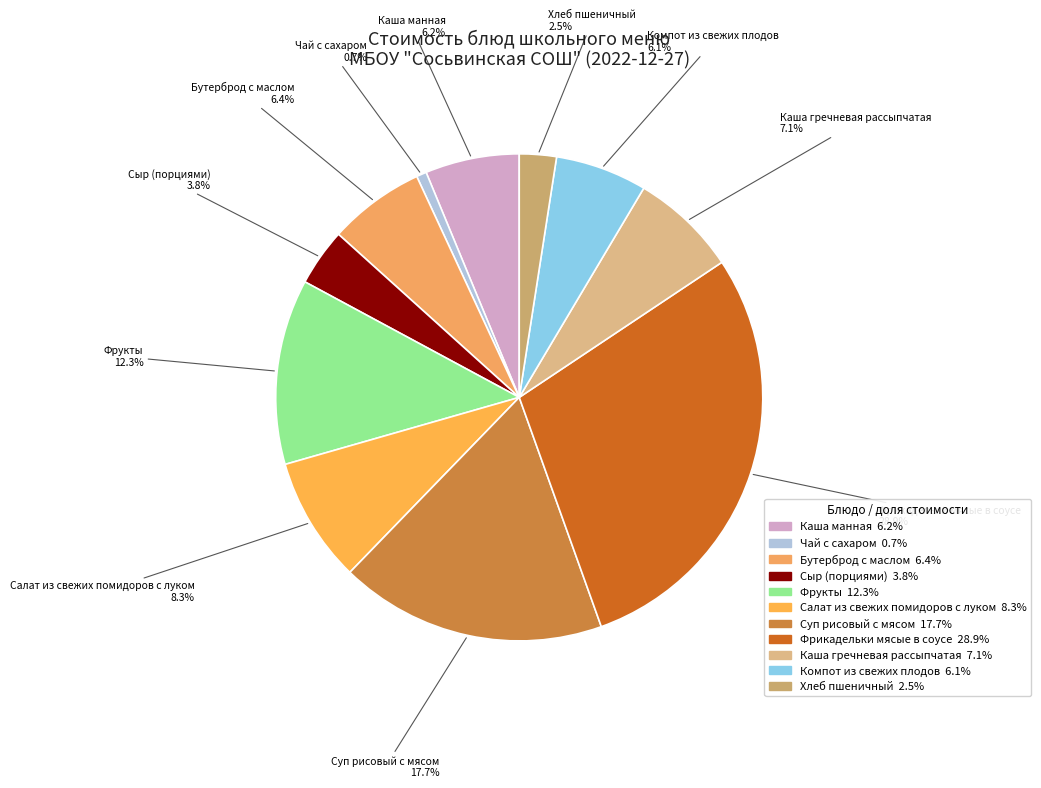

Combined, what portion of the pie is Каша гречневая рассыпчатая and Сыр (порциями)?

10.9%